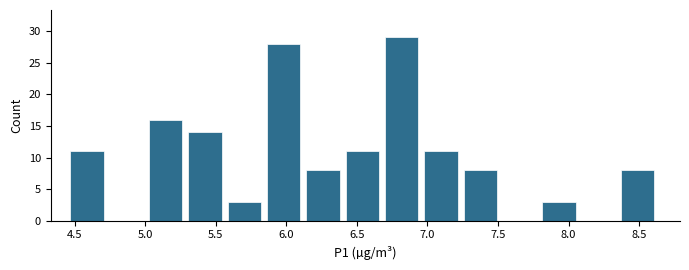

Over which range of the x-axis is the bar tallest?

6.70 to 7.00